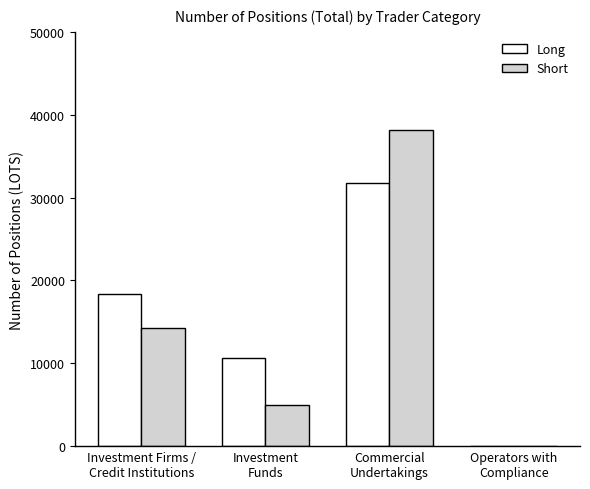

What is the average value of the Short series?

14369.7